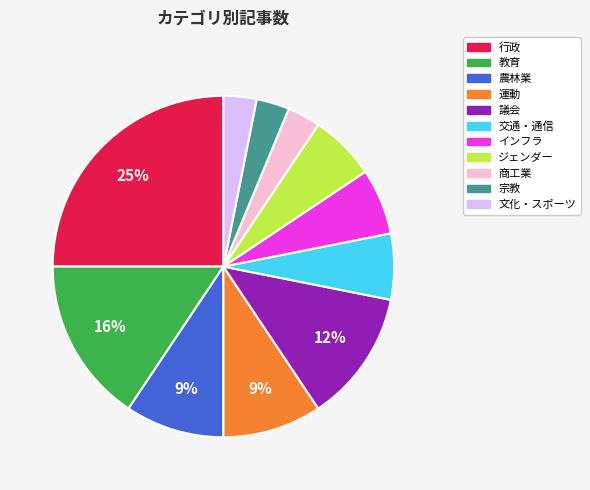

The ジェンダー slice represents 15% of the pie. True or false?

False